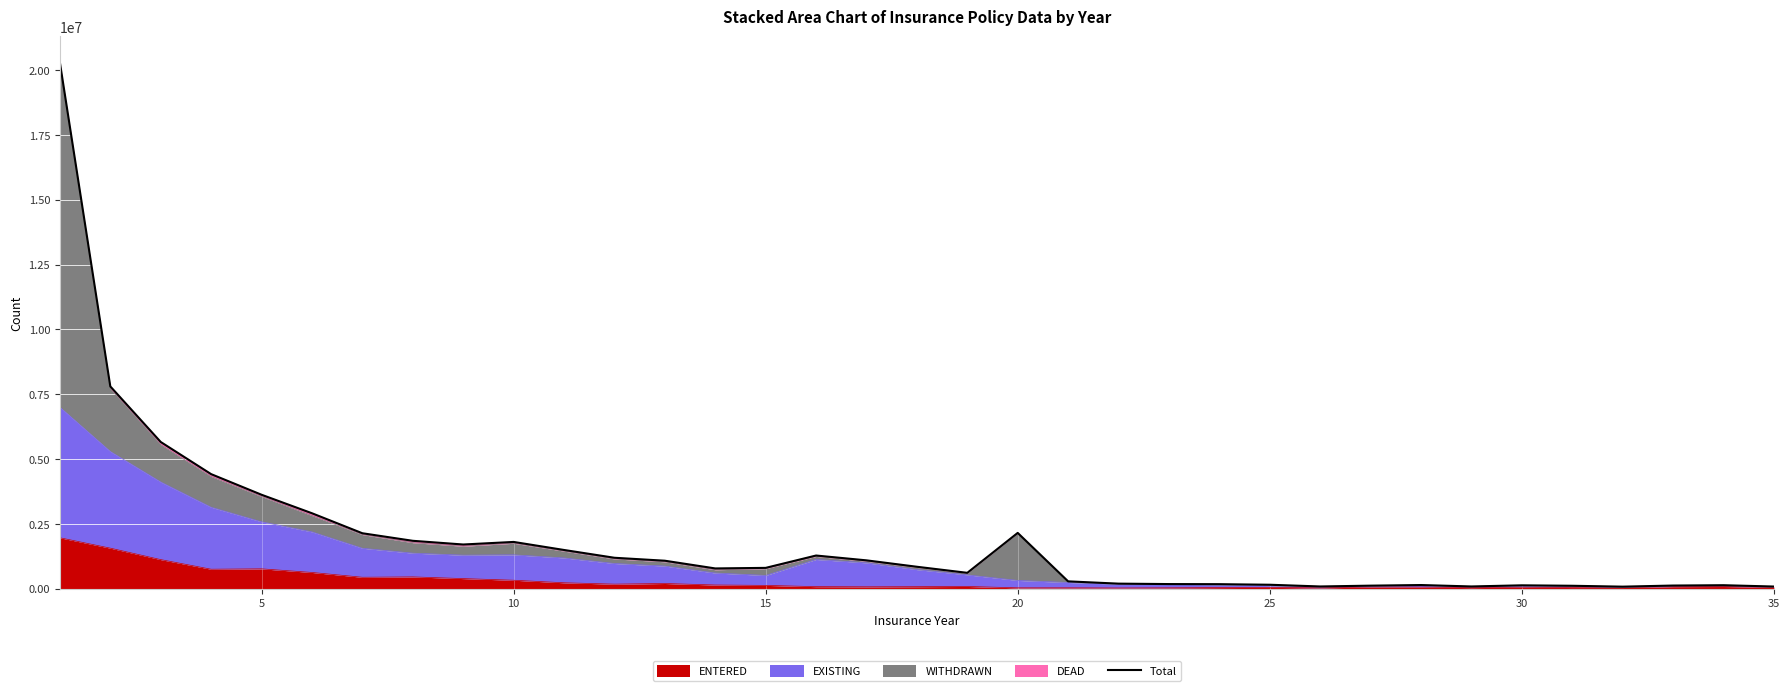

What is the maximum value for ENTERED?

1967900